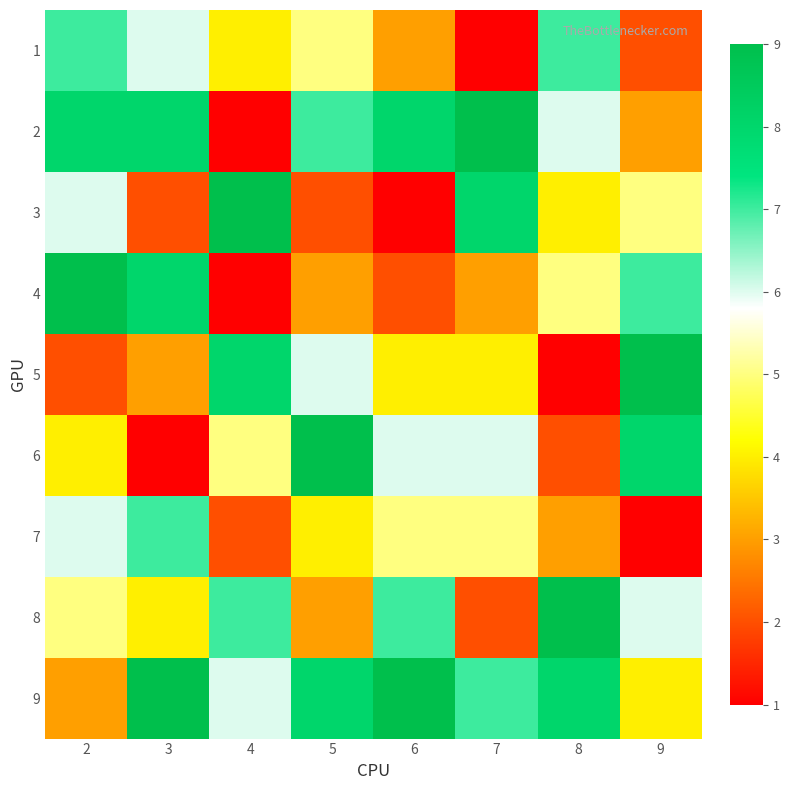

Rank the series by their maximum value, from lowest to highest.

1, 7, 2, 3, 4, 5, 6, 8, 9